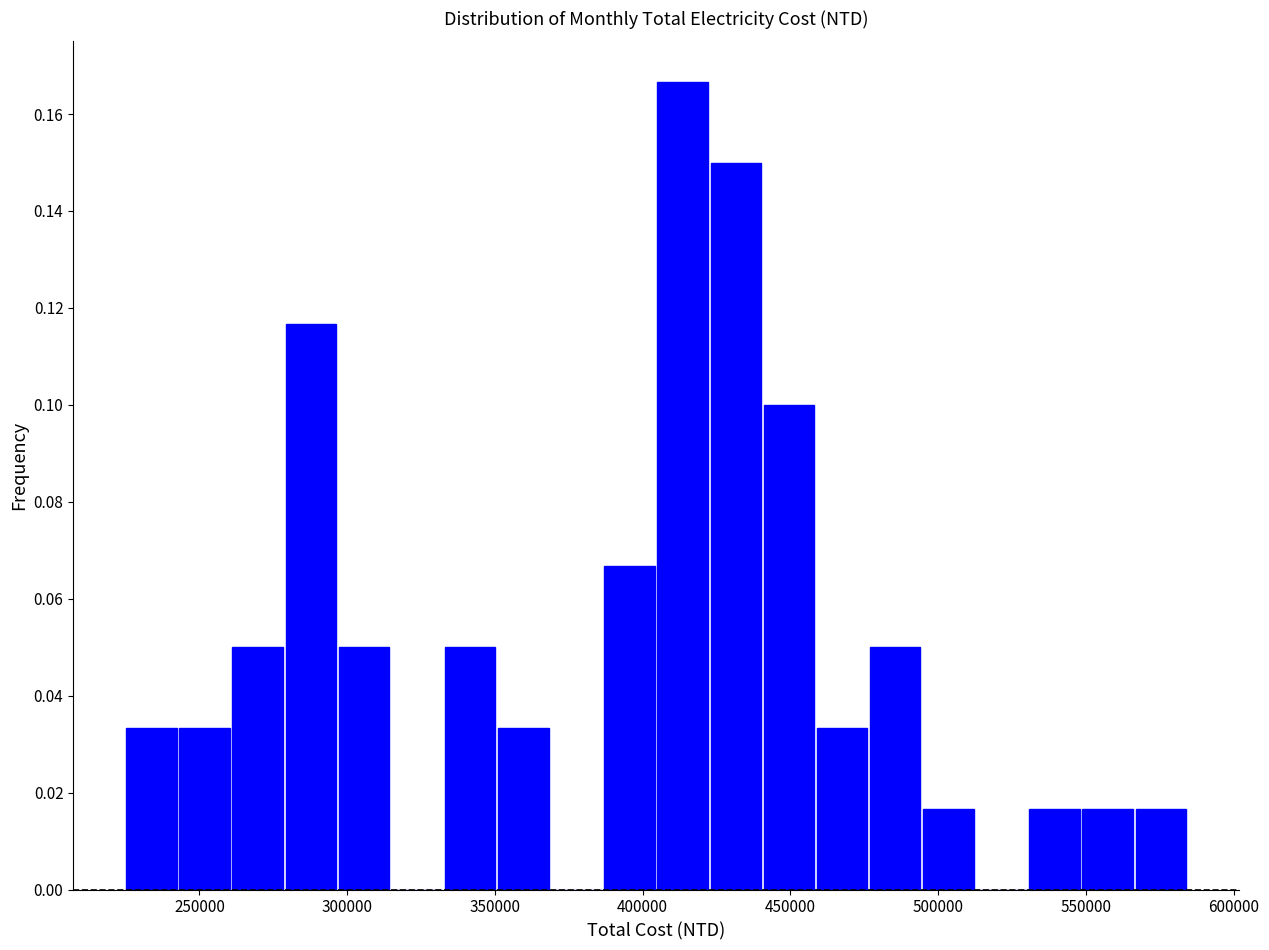

Around what value on the x-axis is the tallest bar? Give the approximate position of its centre, as read against the axis.

415000